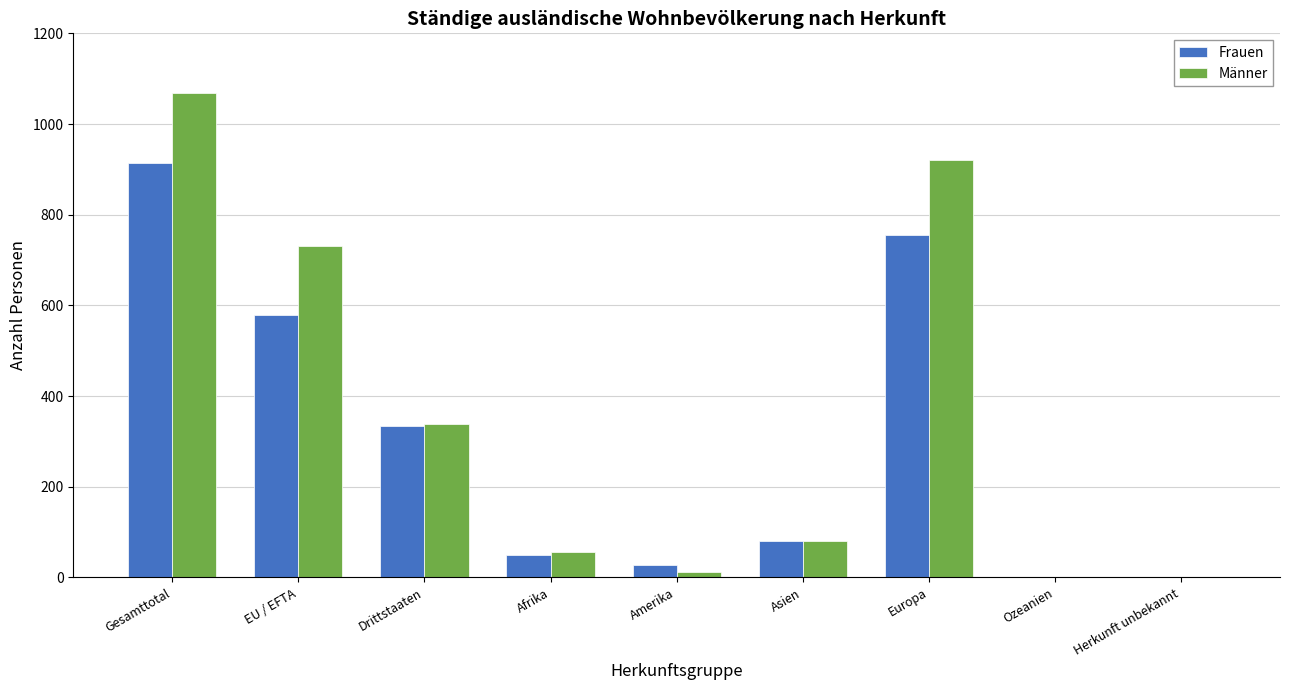

What is the sum of the Männer values at Asien and Gesamttotal?

1150